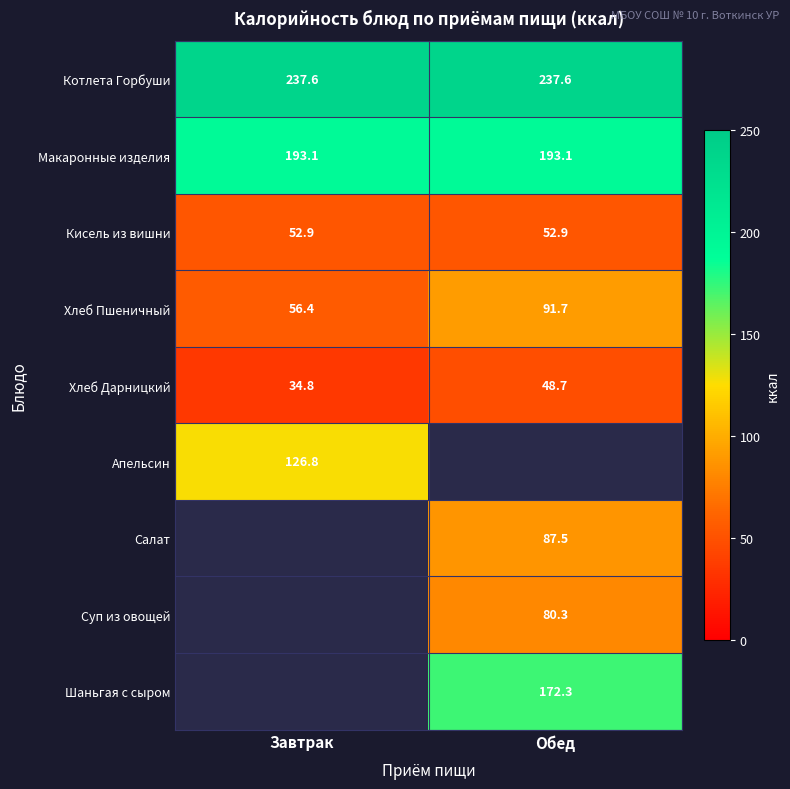

At which category does the chart reach its peak across all series?

Завтрак